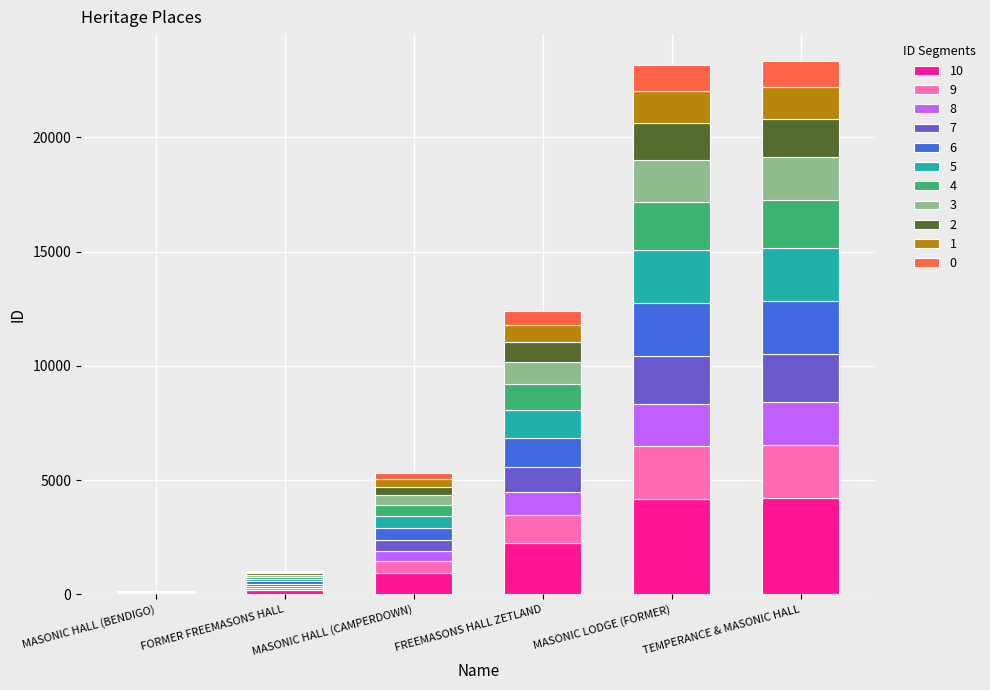

What is the total value across all series at TEMPERANCE & MASONIC HALL?

23355.0